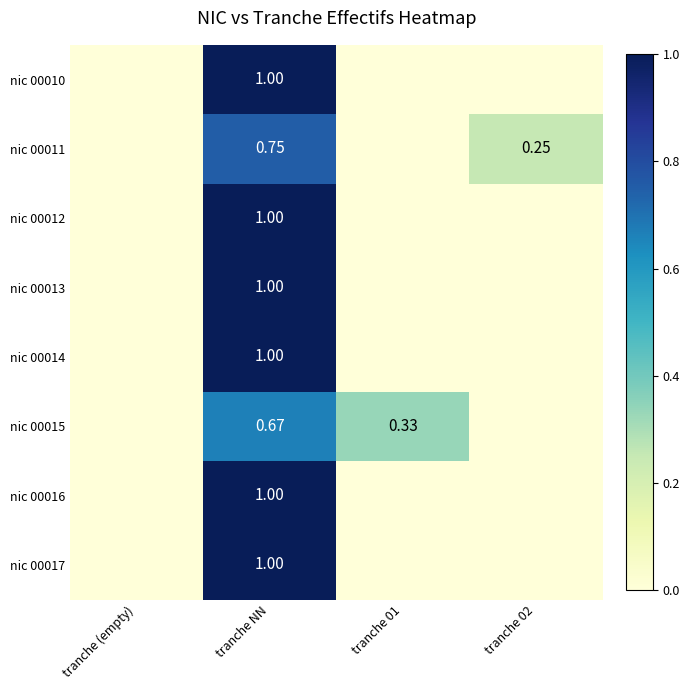

Which category has the highest value across all series?

tranche NN